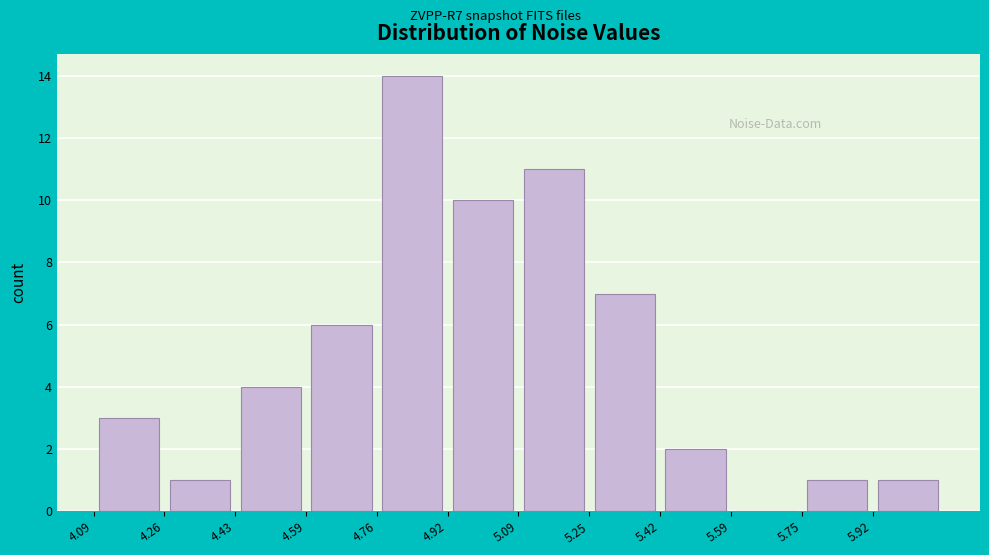

Reading left to right, list every bar in this chart as the range it spans on the x-axis followed by its height. Neither the bar edges nor the heights are printed on the chart, so give them approximately, as read against the axes.

4.10 to 4.26: 3
4.26 to 4.42: 1
4.42 to 4.60: 4
4.60 to 4.76: 6
4.76 to 4.92: 14
4.92 to 5.08: 10
5.08 to 5.26: 11
5.26 to 5.42: 7
5.42 to 5.58: 2
5.58 to 5.76: 0
5.76 to 5.92: 1
5.92 to 6.08: 1